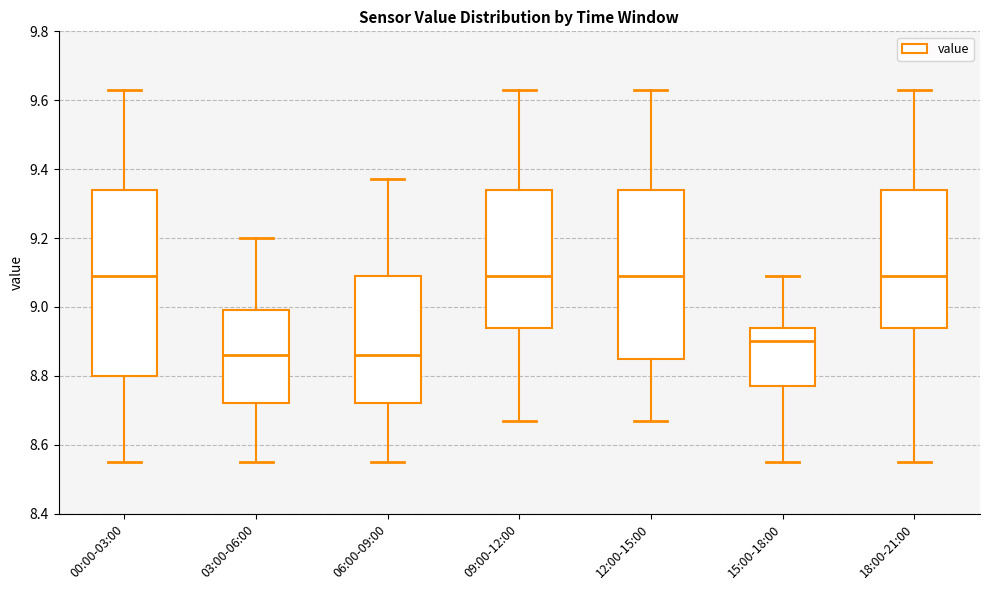

Reading left to right, transcribe this box plot: for each box, give where its median line is, the range the box spans, and where its two whiskers end, as read against the y-axis. The values are not printed on the chart, so give them approximately, as read against the axis.

00:00-03:00: median 9.10, box 8.80 to 9.34, whiskers 8.56 to 9.64
03:00-06:00: median 8.86, box 8.72 to 9.00, whiskers 8.56 to 9.20
06:00-09:00: median 8.86, box 8.72 to 9.10, whiskers 8.56 to 9.38
09:00-12:00: median 9.10, box 8.94 to 9.34, whiskers 8.68 to 9.64
12:00-15:00: median 9.10, box 8.86 to 9.34, whiskers 8.68 to 9.64
15:00-18:00: median 8.90, box 8.78 to 8.94, whiskers 8.56 to 9.10
18:00-21:00: median 9.10, box 8.94 to 9.34, whiskers 8.56 to 9.64